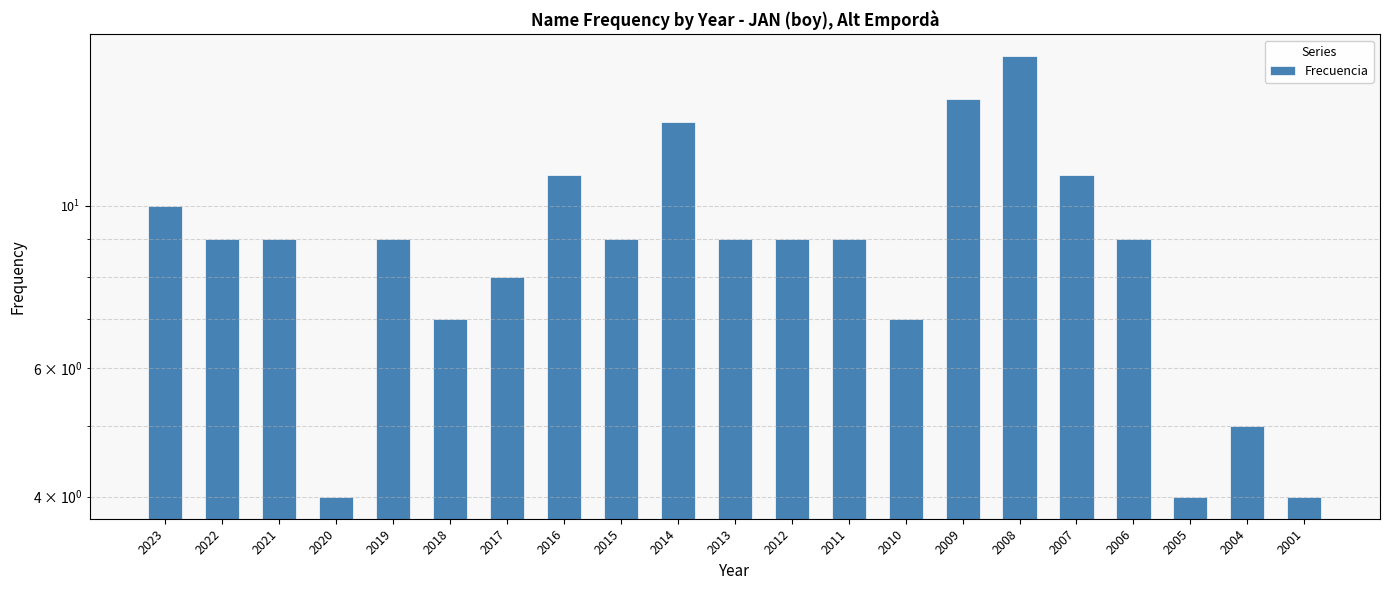

Between 2015 and 2022, which is larger?

2015